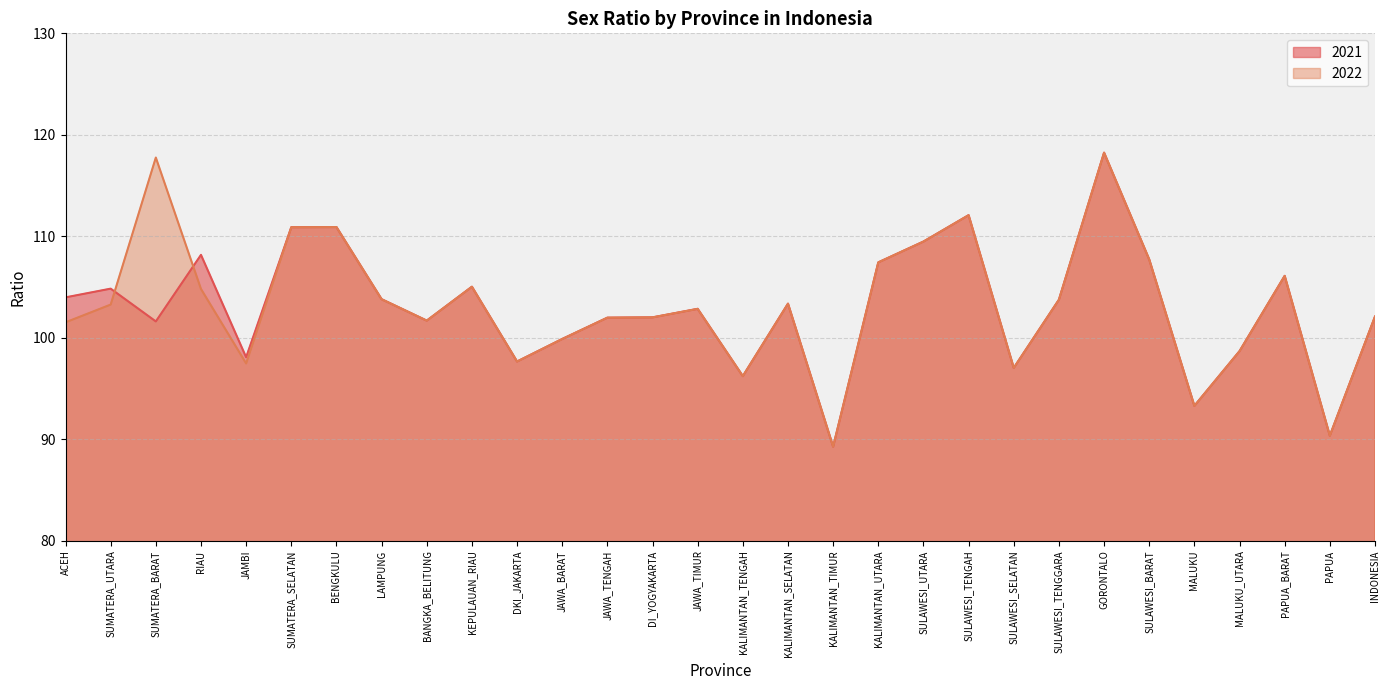

List the series in order of their overall mean, lowest first.

2021, 2022